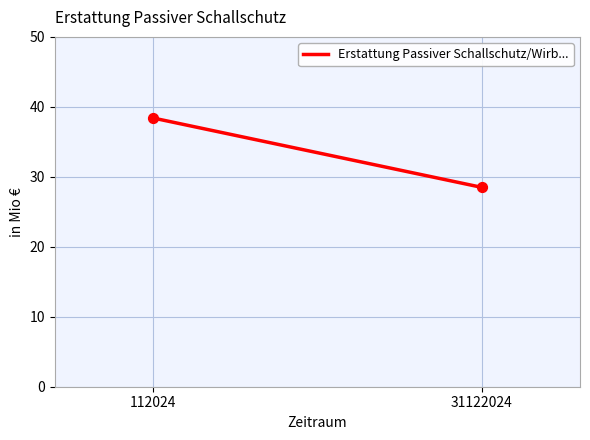

What is the range of Y values (max minus min)?

9.9